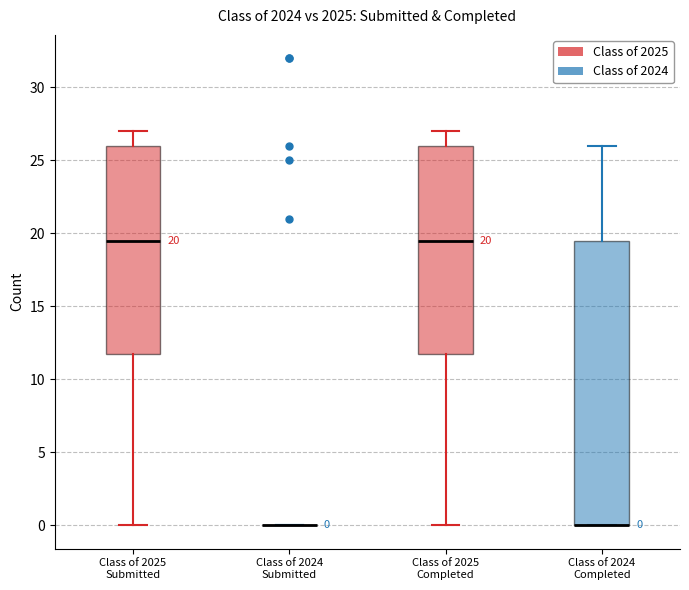

Comparing the boxes themselves (not the whiskers), which one is the tallest?

Class of 2024 Completed